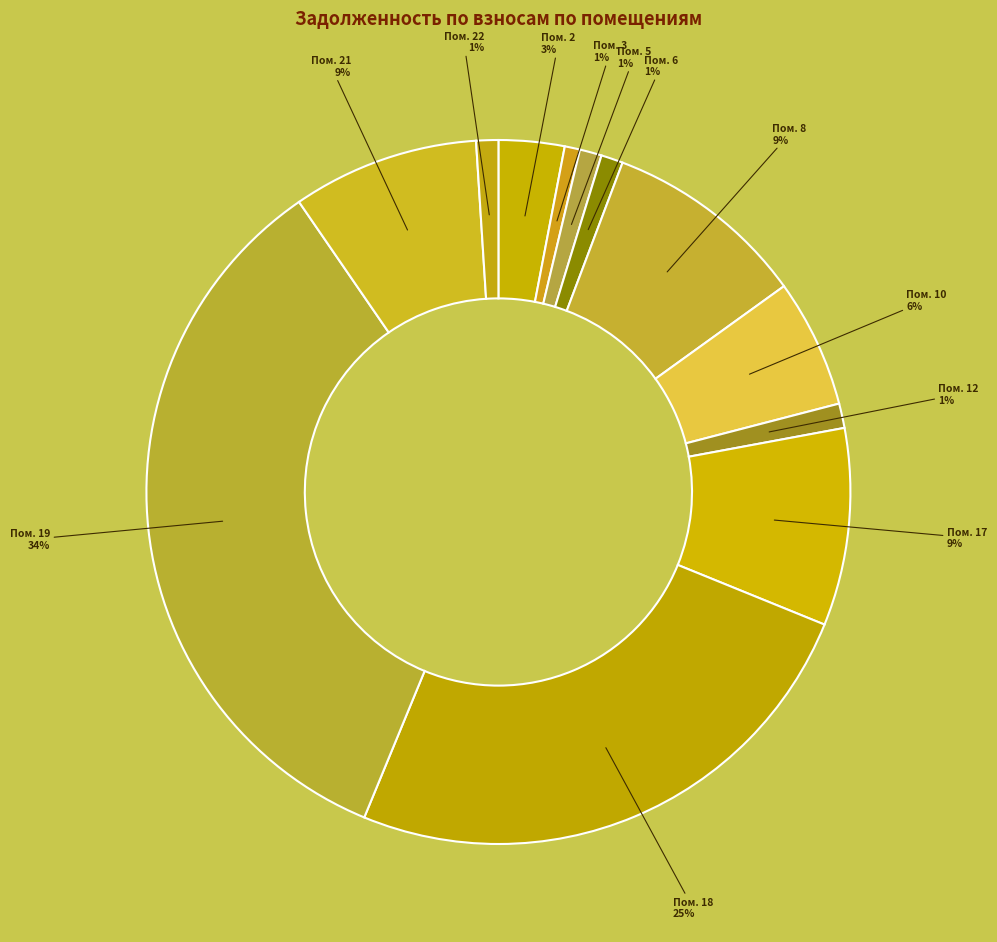

What is the largest slice in the pie chart?

19